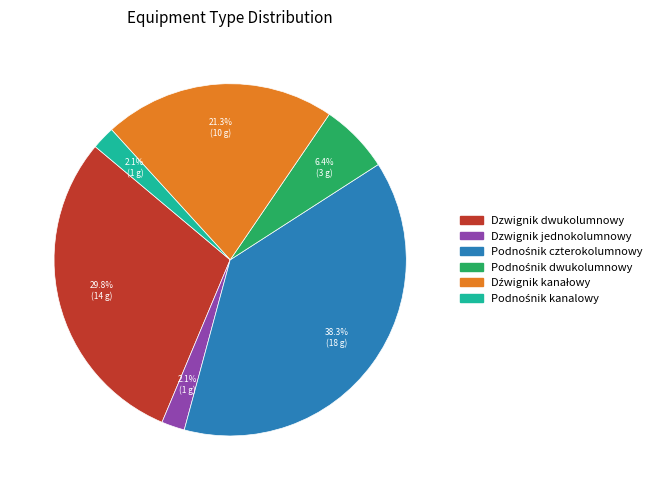

What is the total percentage of Dzwignik jednokolumnowy and Dzwignik dwukolumnowy?

31.9%